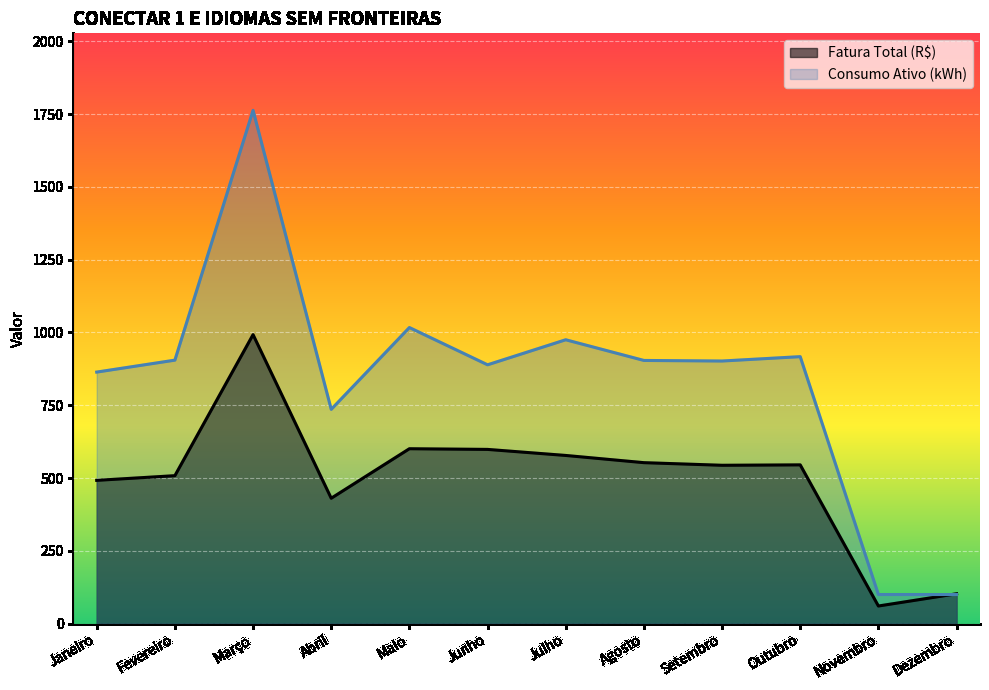

Is the value of Fatura Total (R$) at Setembro greater than the value of Consumo Ativo (kWh) at Agosto?

No